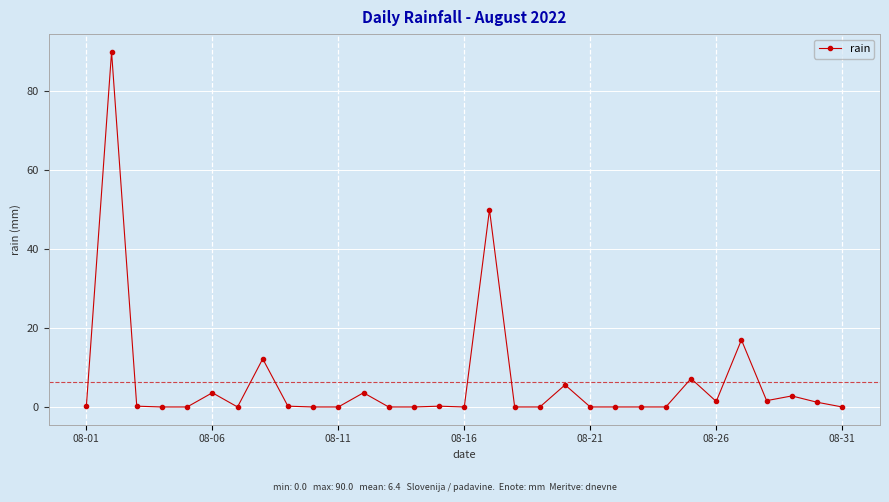

What is the sum of all values?

197.0